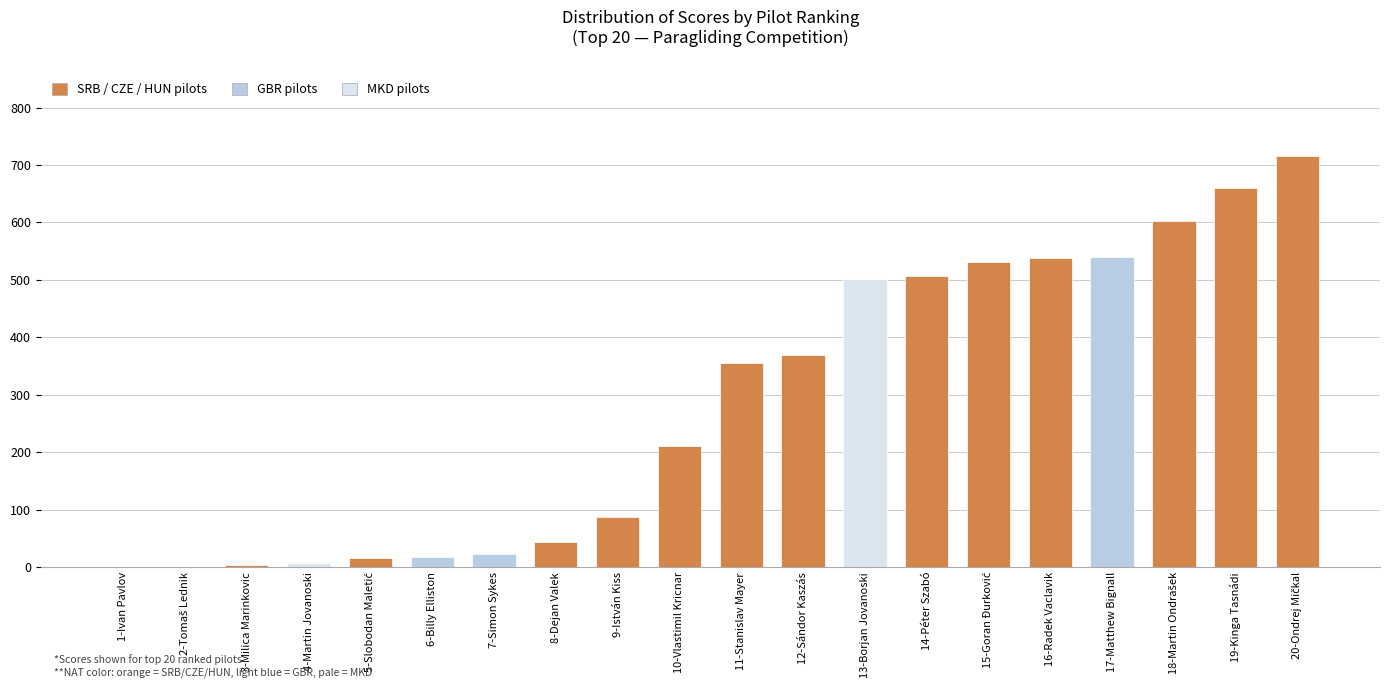

Between 8-Dejan Valek and 12-Sándor Kaszás, which is larger?

12-Sándor Kaszás